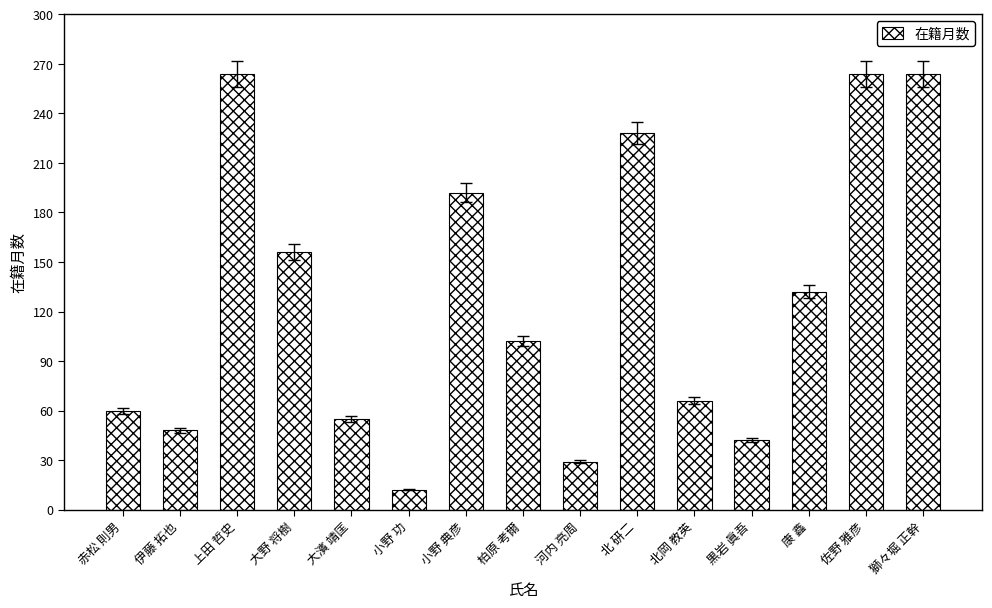

Reading left to right, transcribe all the data shown in this chart.

赤松 則男=60	伊藤 拓也=48	上田 哲史=264	大野 将樹=156	大濱 靖匡=55	小野 功=12	小野 典彦=192	柏原 考爾=102	河内 亮周=29	北 研二=228	北岡 教英=66	黒岩 眞吾=42	康 鑫=132	佐野 雅彦=264	獅々堀 正幹=264